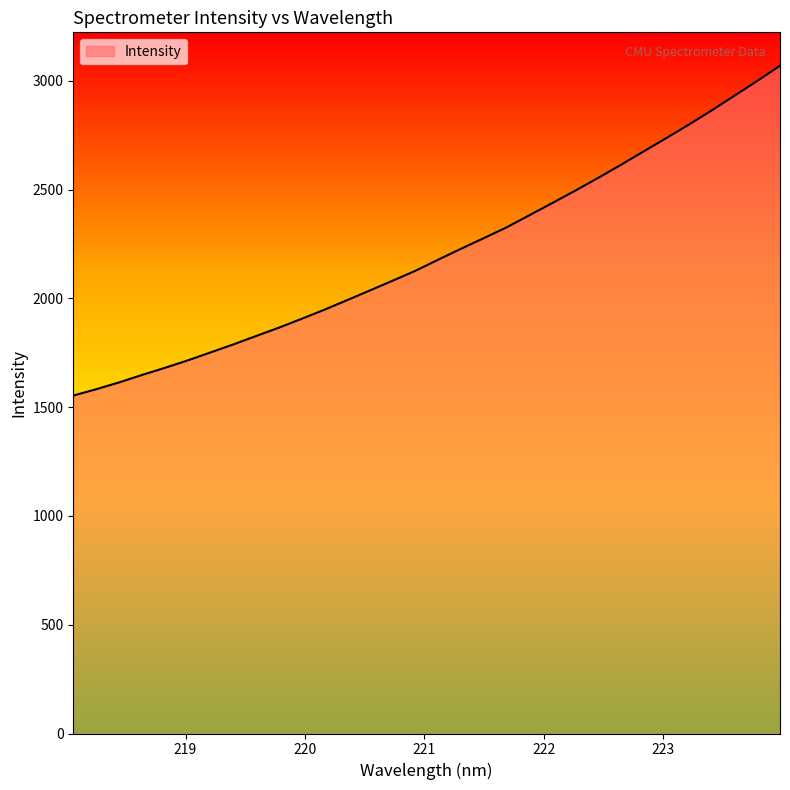

What is the average value?

2208.8